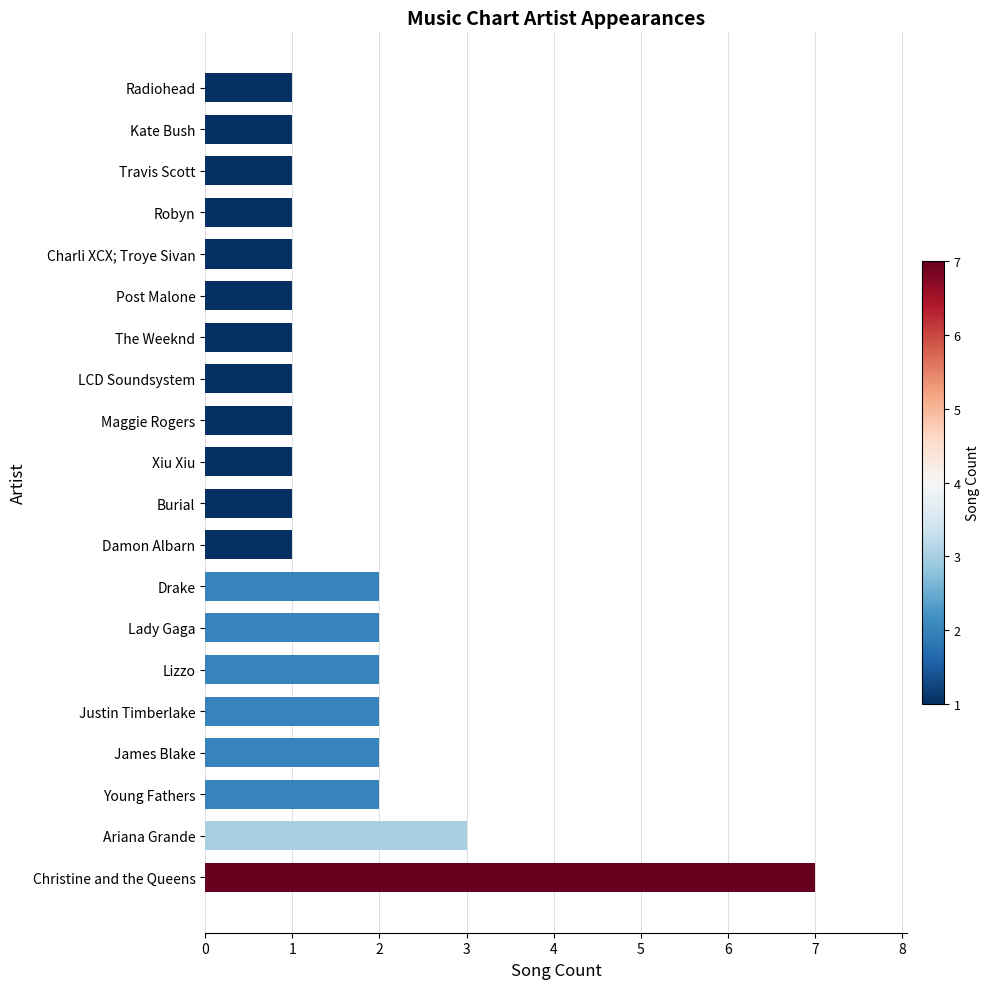

Reading top to bottom, list all the values displayed in this chart.

Radiohead=1	Kate Bush=1	Travis Scott=1	Robyn=1	Charli XCX; Troye Sivan=1	Post Malone=1	The Weeknd=1	LCD Soundsystem=1	Maggie Rogers=1	Xiu Xiu=1	Burial=1	Damon Albarn=1	Drake=2	Lady Gaga=2	Lizzo=2	Justin Timberlake=2	James Blake=2	Young Fathers=2	Ariana Grande=3	Christine and the Queens=7